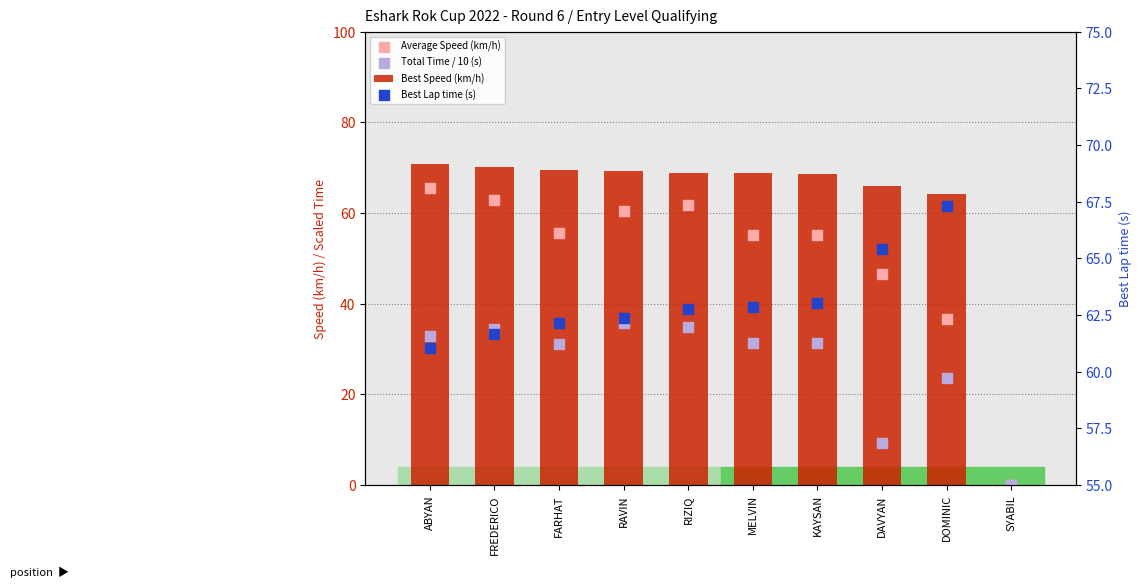

Which series contains the highest Y value?

Best Speed (km/h)